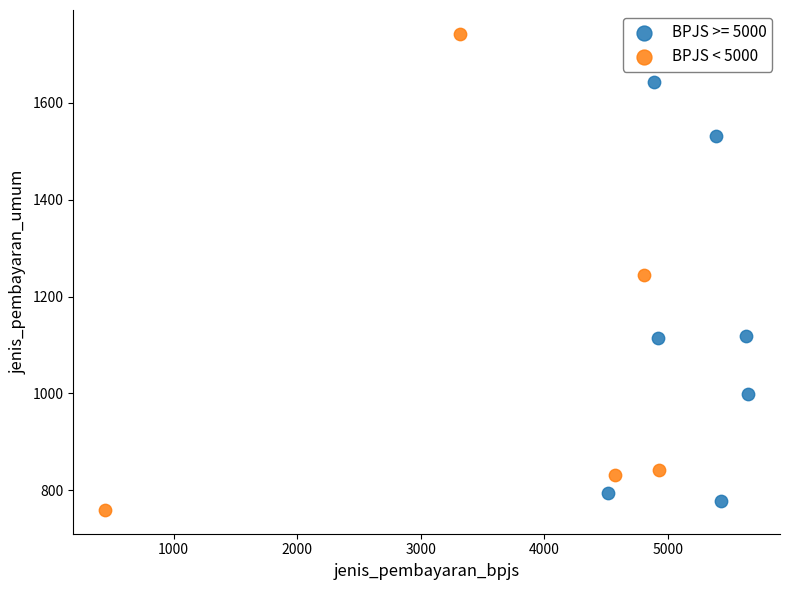

Which series has the widest spread of Y values?

BPJS < 5000